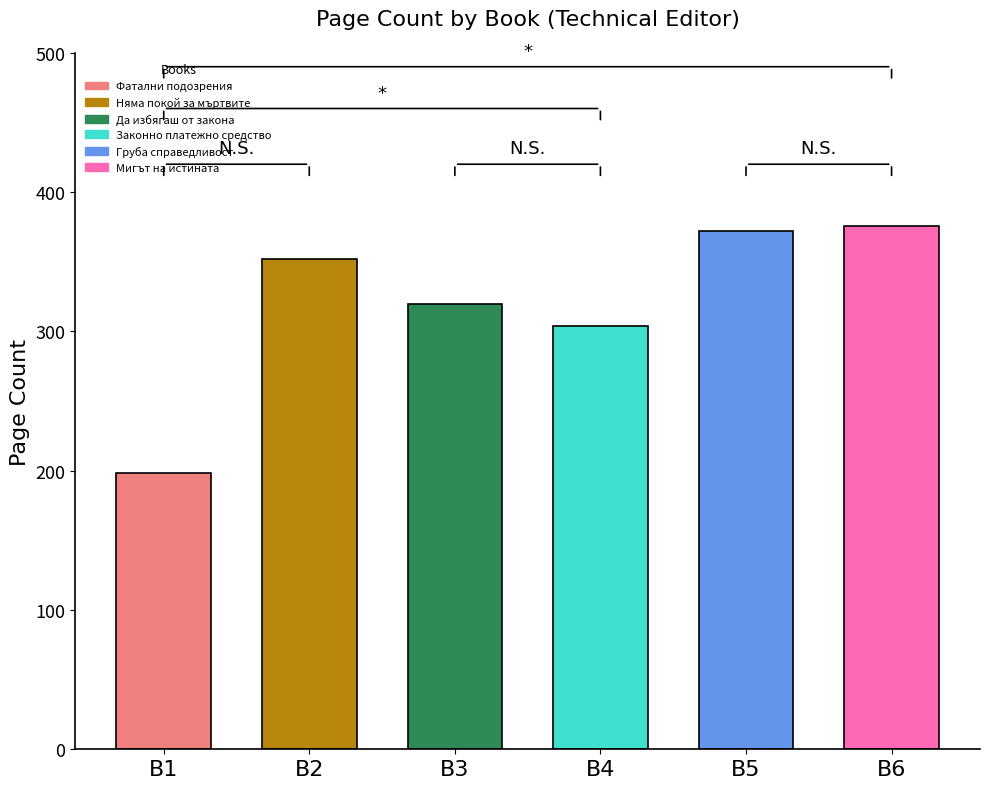

Which label corresponds to the largest value in the chart?

Мигът на истината